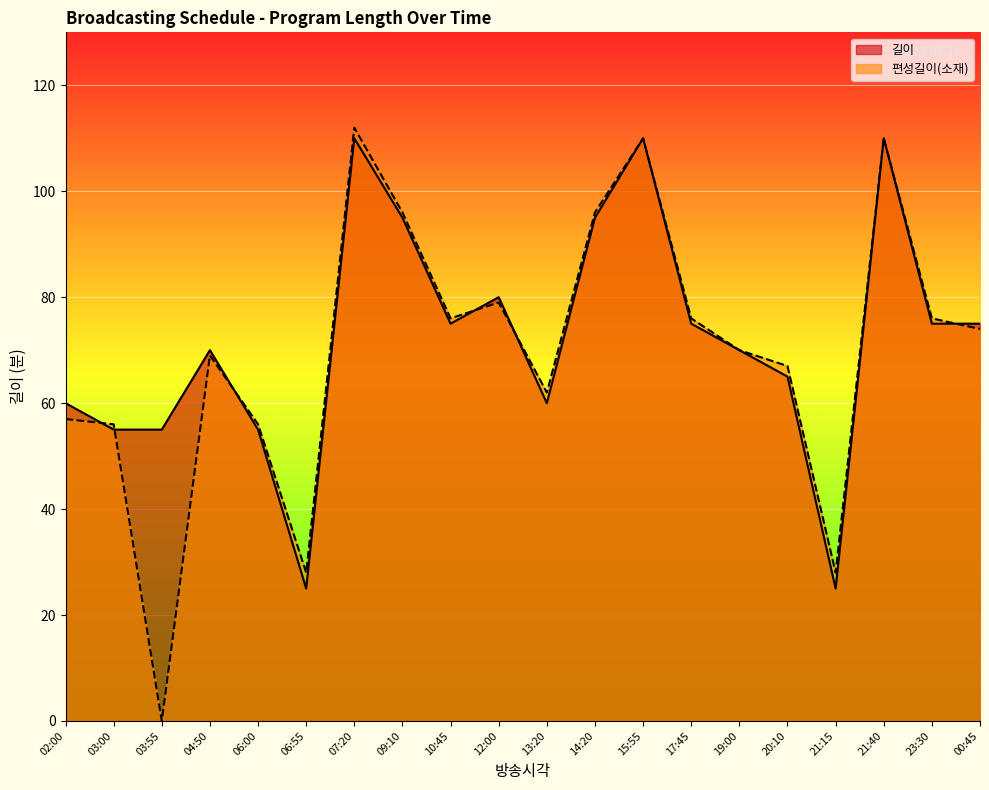

How many intersections are there between 길이 and 편성길이(소재)?

6